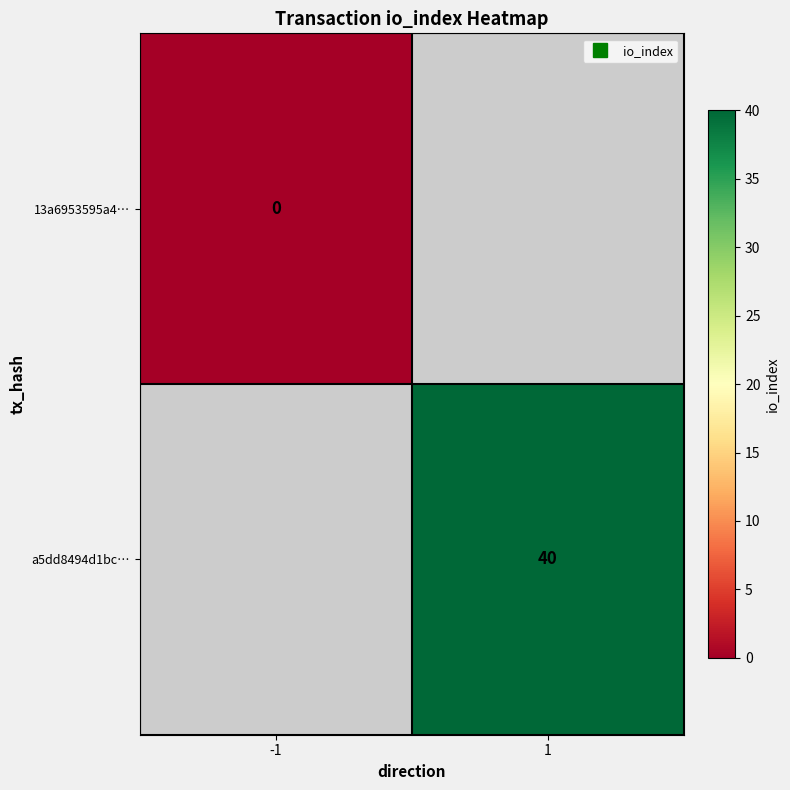

Which has a higher value, -1 or 1?

1